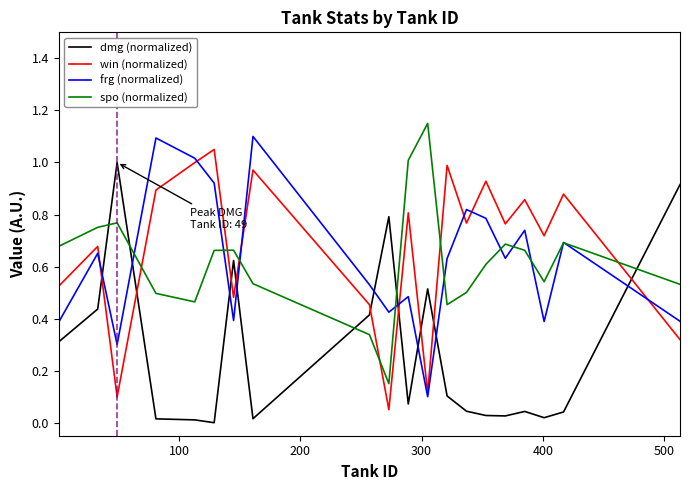

How many intersections are there between dmg (normalized) and spo (normalized)?

5